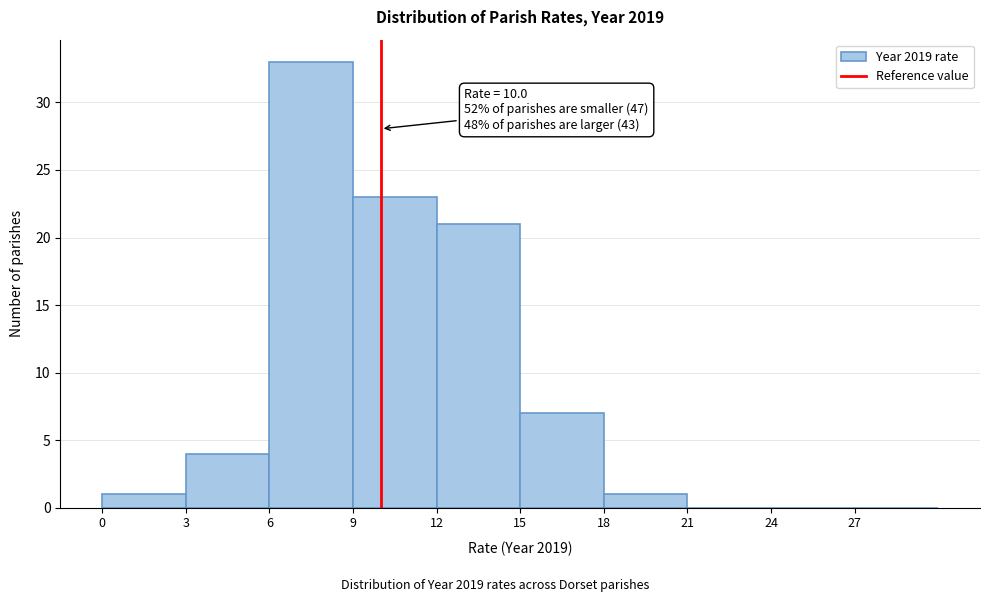

Which range on the x-axis has the tallest bar?

6 to 9